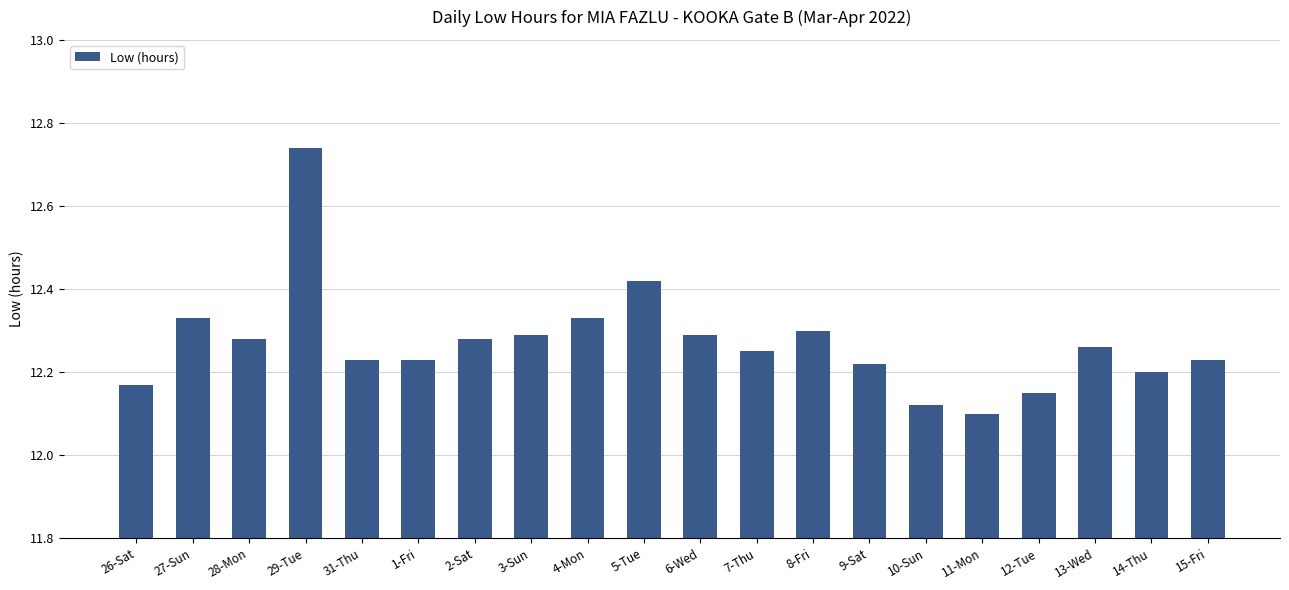

Between 2-Sat and 15-Fri, which is larger?

2-Sat